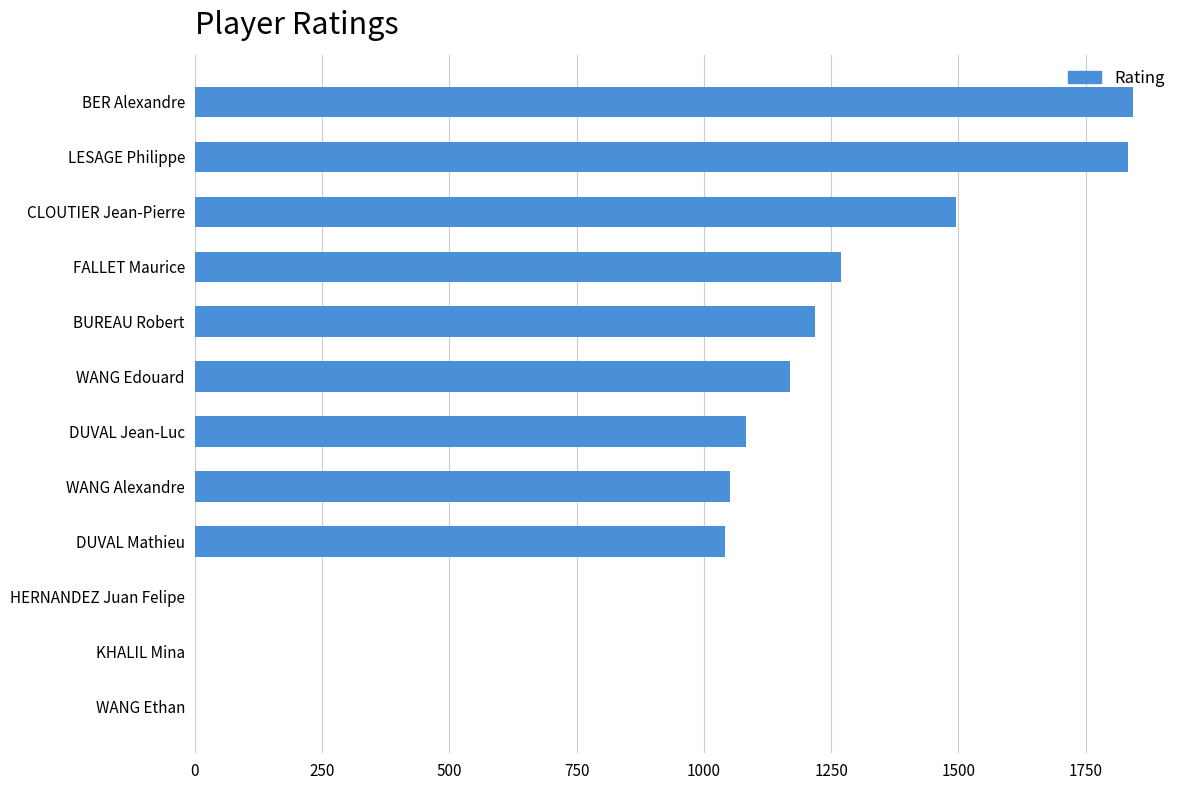

Is it true that the value at BUREAU Robert is 2073?

False